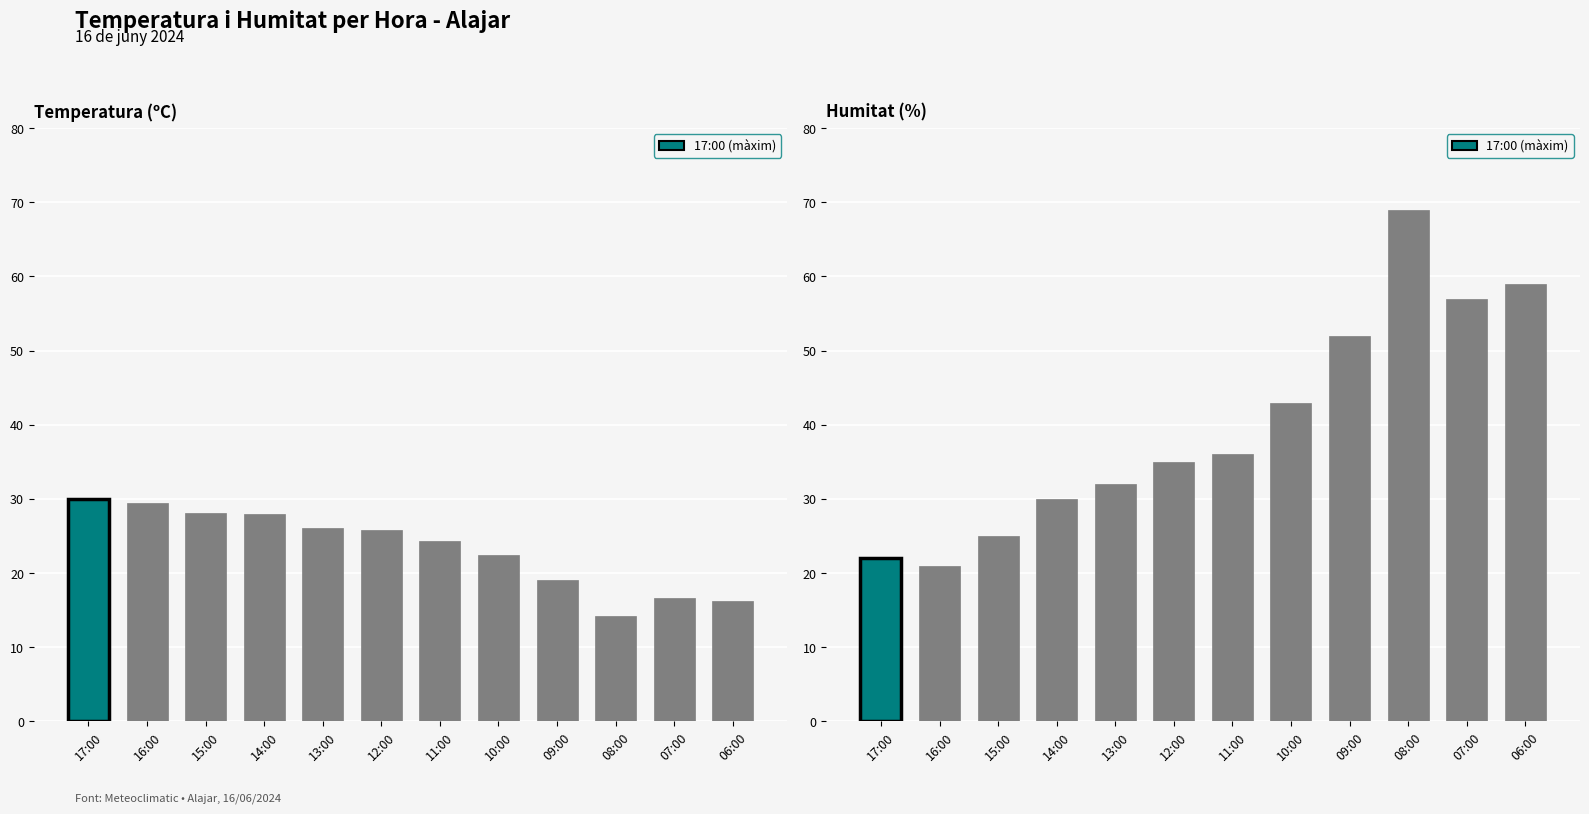

What is the value of the Humitat (%) bar at the 5th from the left?

32.0